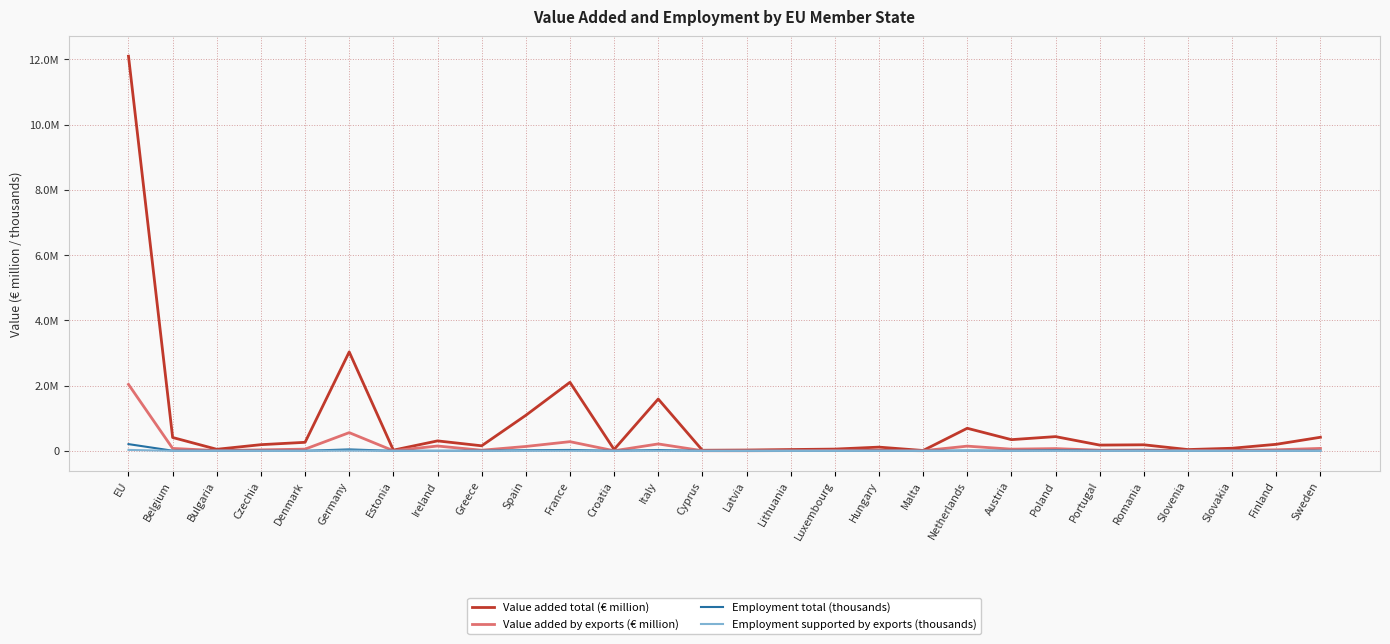

What are all the series names shown in the legend?

Value added total (€ million), Value added by exports (€ million), Employment total (thousands), Employment supported by exports (thousands)